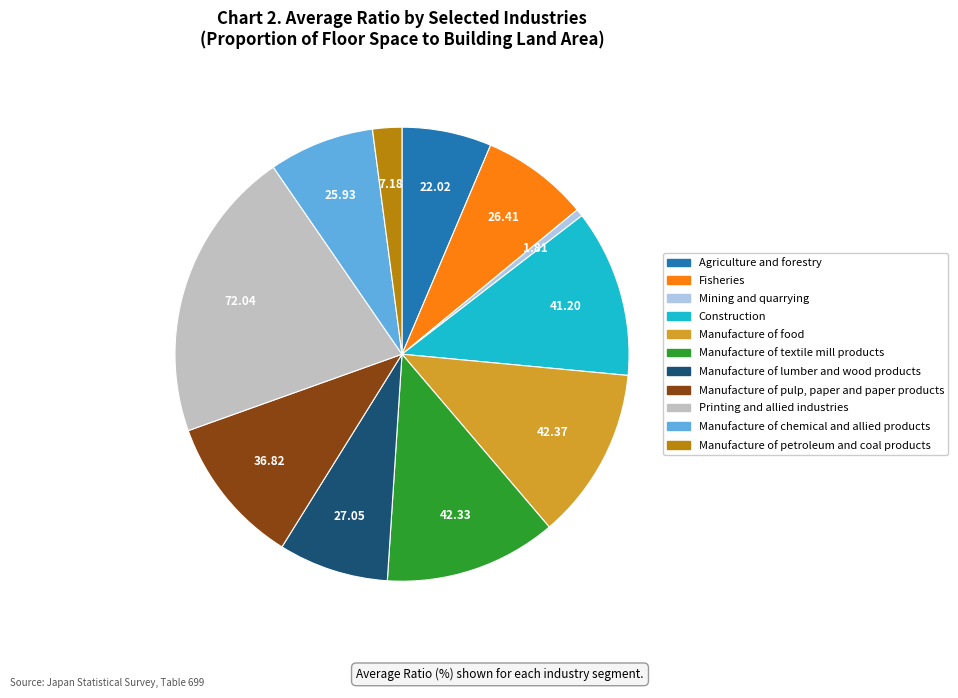

Which category has the biggest portion of the pie?

Printing and allied industries